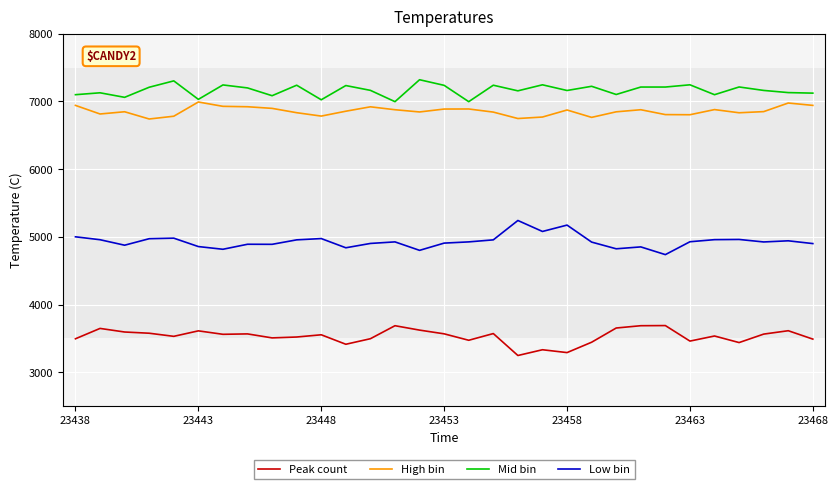

What is the minimum value for Mid bin?

6997